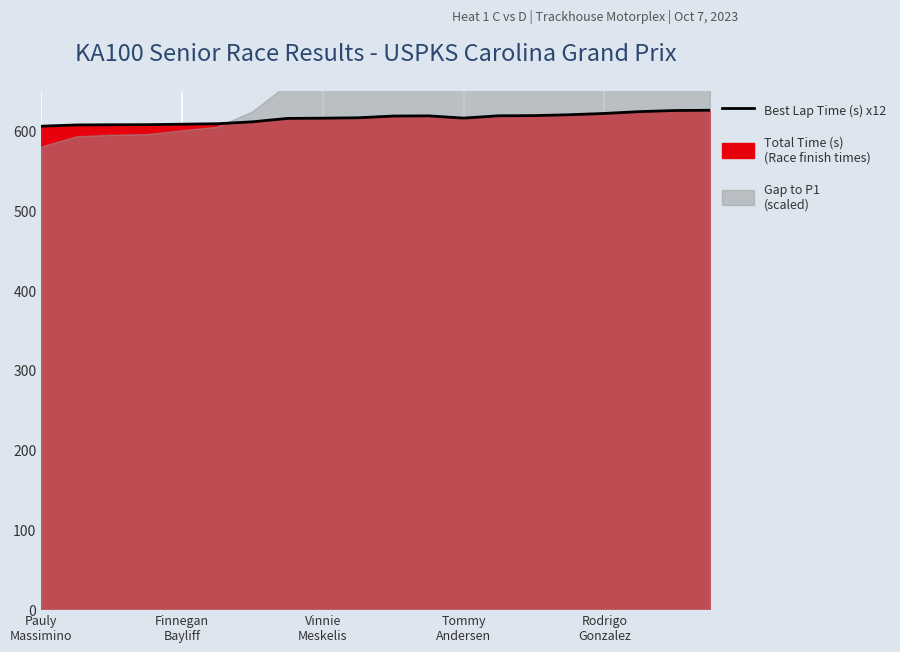

How many lines are shown in the chart?

1